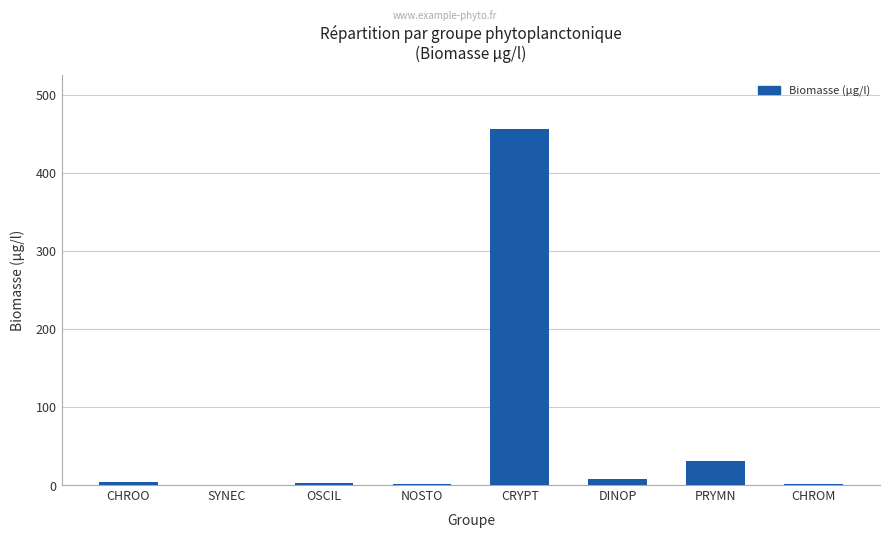

Count the number of values greater than 3.

4